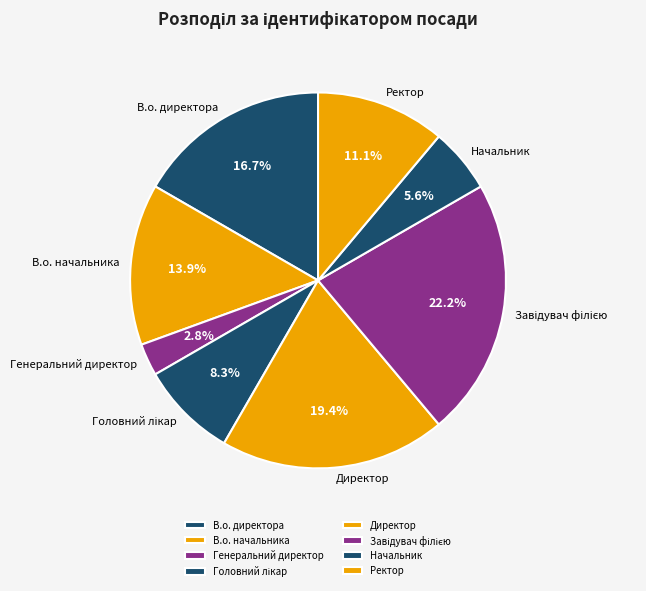

To the nearest percent, what is the difference between the largest and smallest slice percentages?

19%